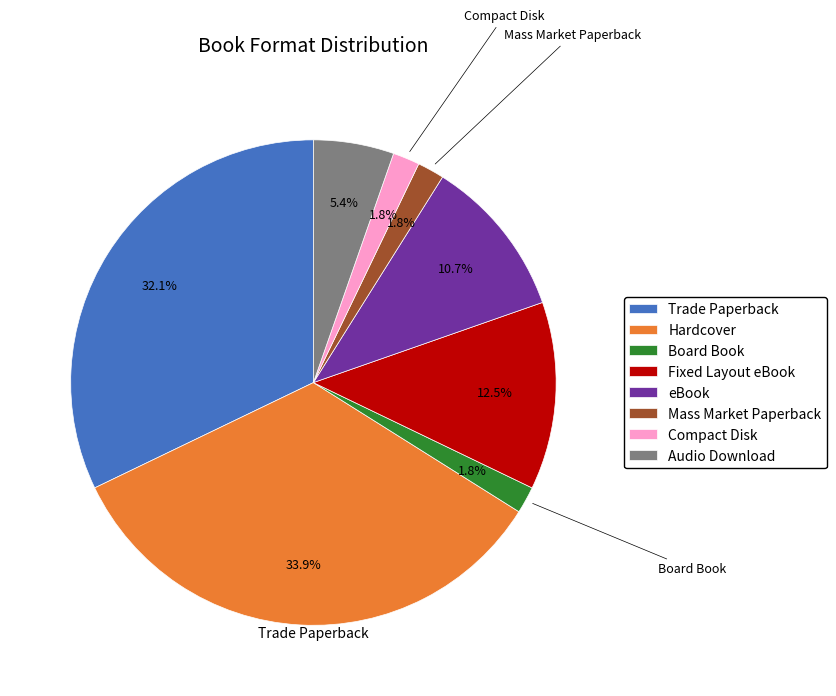

Is Audio Download the majority of the pie?

No